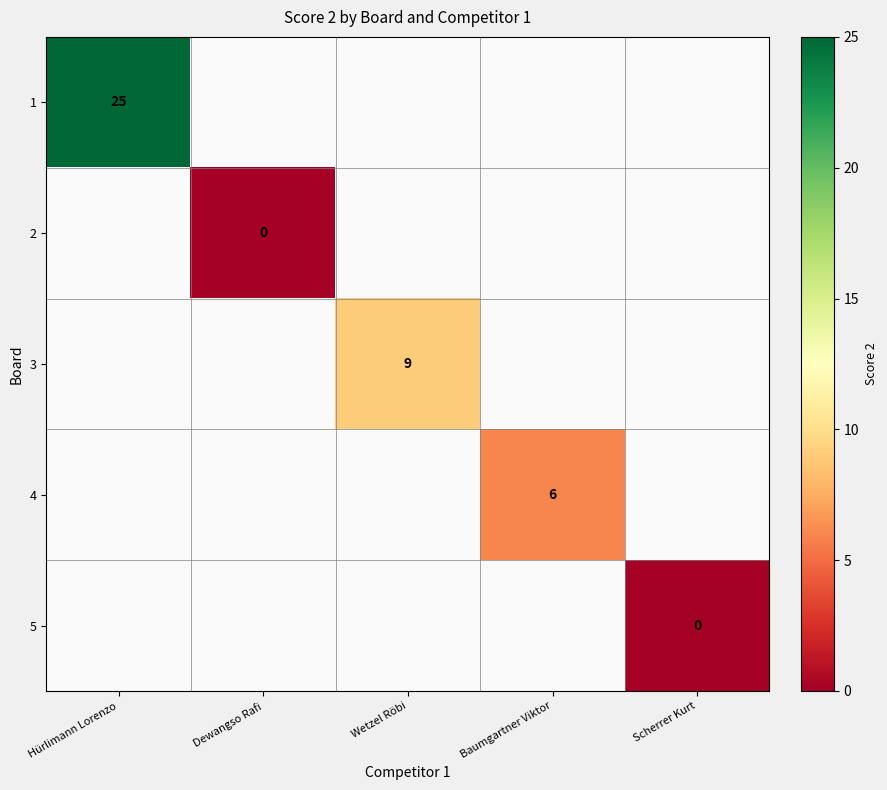

Is it true that 1 equals 25 at Hürlimann Lorenzo?

True